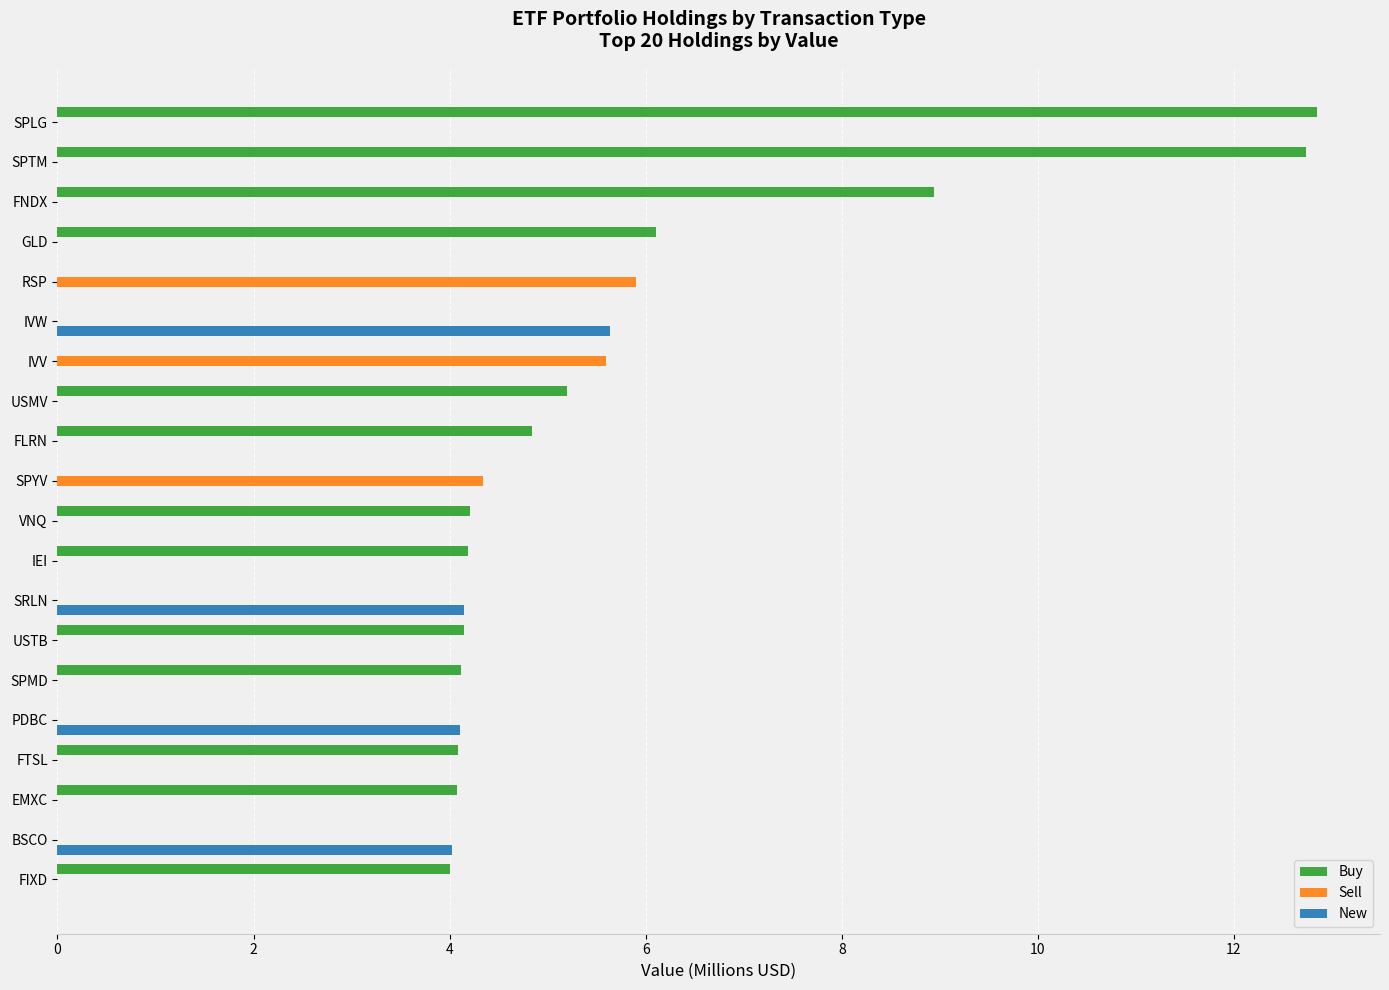

Which series has the largest total across all categories?

Buy